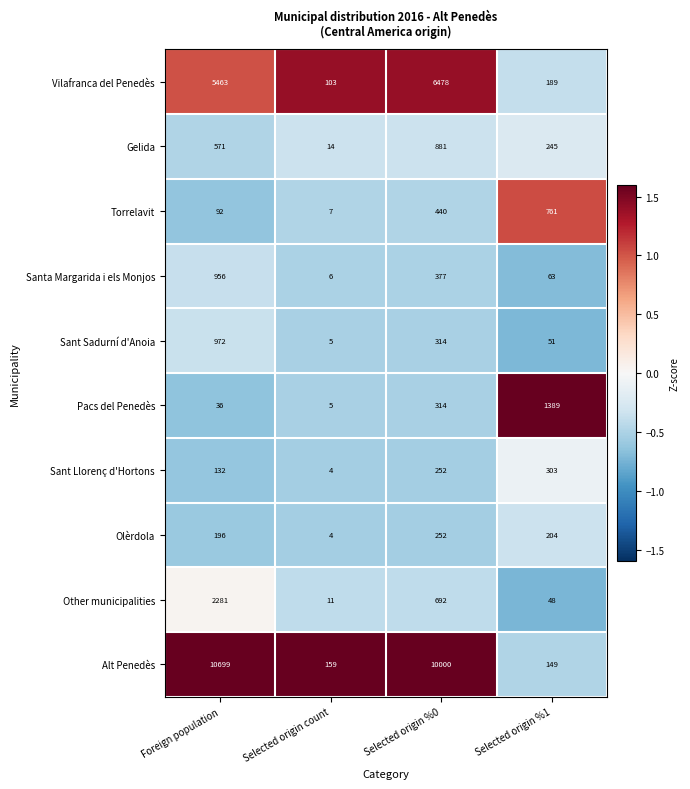

Between Foreign population and Selected origin count, which series saw the biggest shift?

Alt Penedès